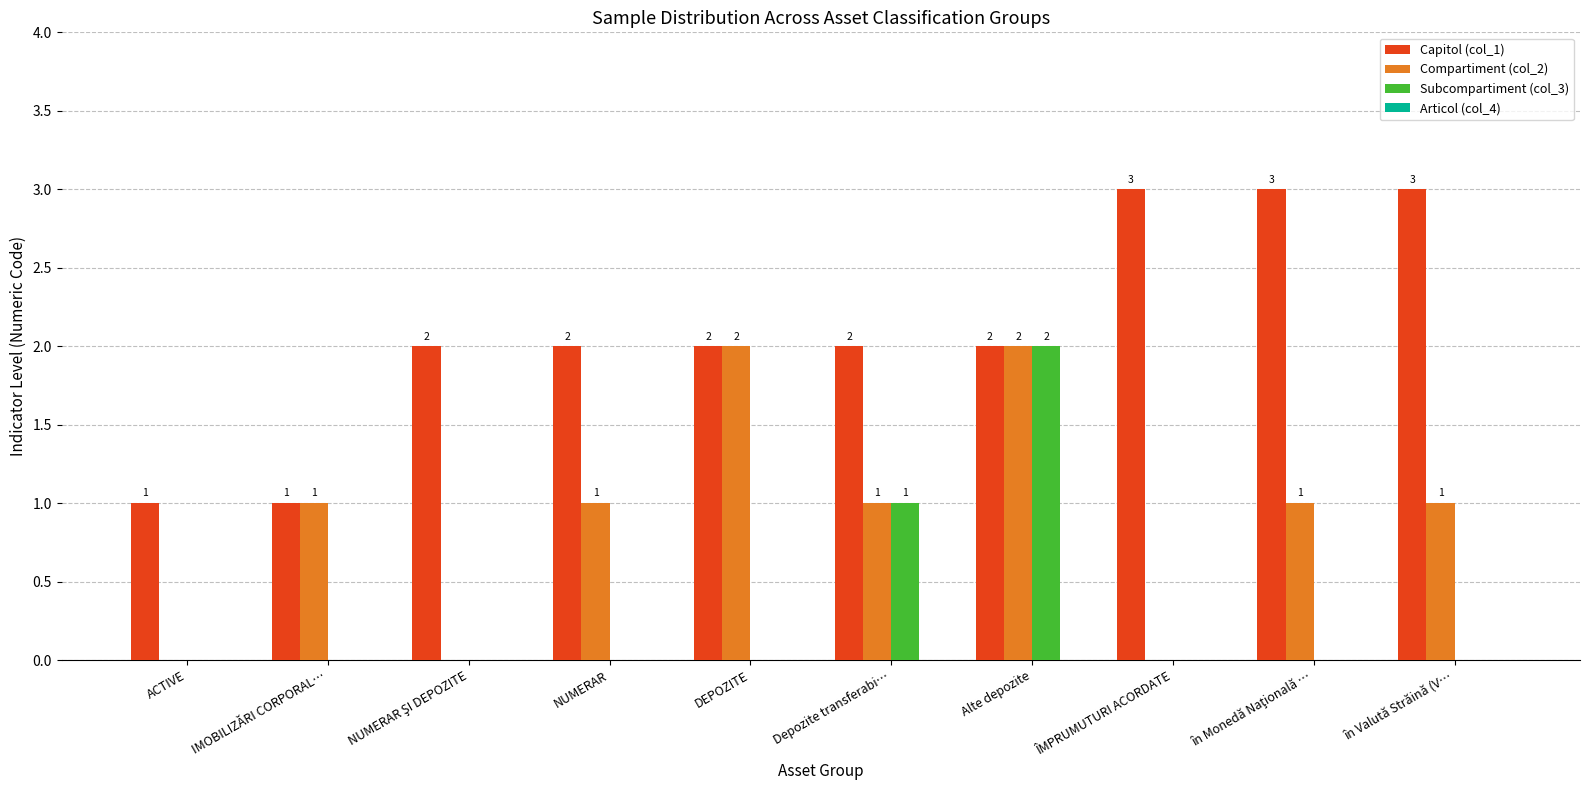

What is the total value across all series at ÎMPRUMUTURI ACORDATE?

3